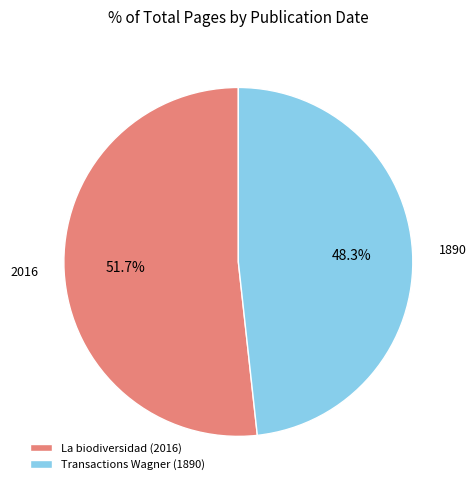

Does La biodiversidad (2016) account for over 50% of the chart?

Yes